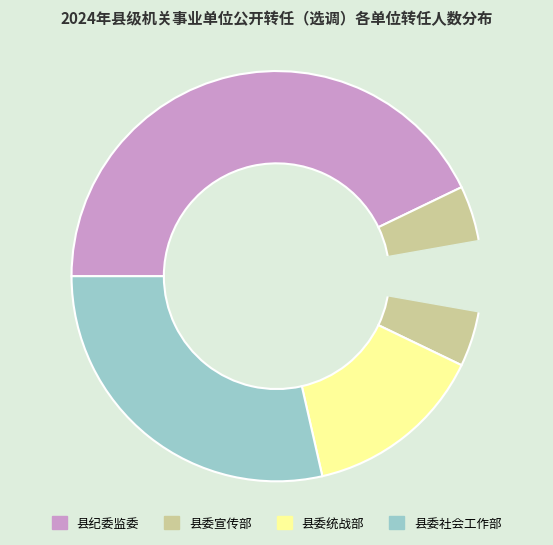

What is the largest slice in the pie chart?

县纪委监委